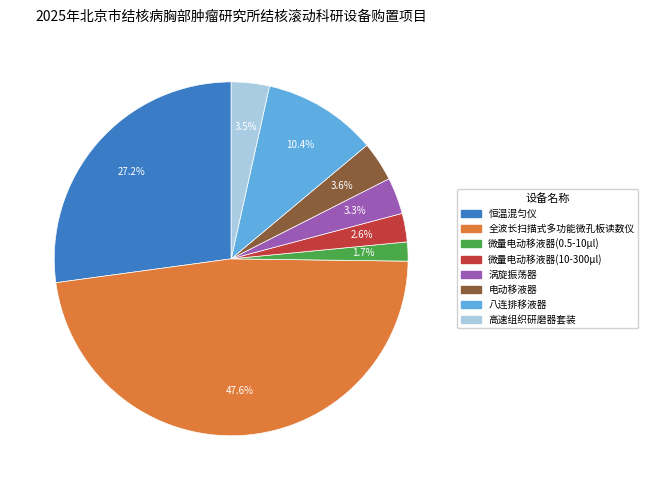

How many slices are in this pie chart?

8